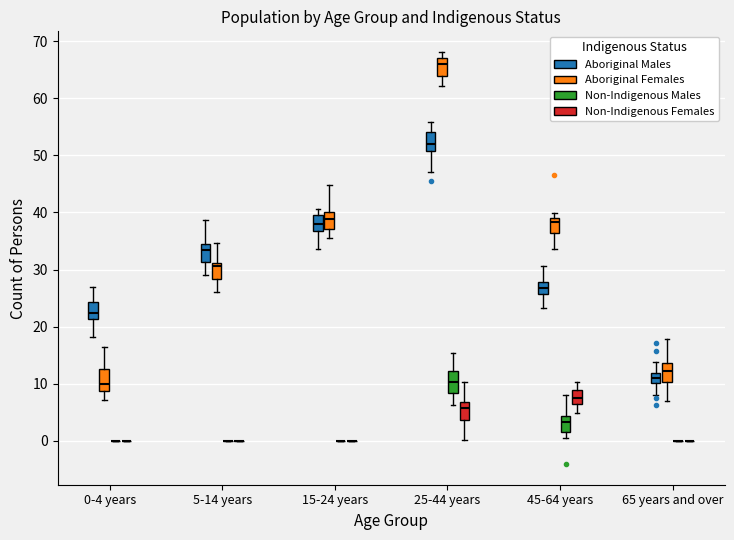

Reading left to right, read every box against the y-axis: the position of its median line, the range the box covers, and the ends of its whiskers. The values are not printed on the chart, so give them approximately, as read against the axis.

0-4 years (Aboriginal Males): median 22, box 21 to 24, whiskers 18 to 27
0-4 years (Aboriginal Females): median 10, box 9 to 13, whiskers 7 to 16
0-4 years (Non-Indigenous Males): box collapsed to a line at 0, whiskers 0 to 0
0-4 years (Non-Indigenous Females): box collapsed to a line at 0, whiskers 0 to 0
5-14 years (Aboriginal Males): median 33, box 31 to 34, whiskers 29 to 39
5-14 years (Aboriginal Females): median 31 (just below the box's upper edge), box 28 to 31, whiskers 26 to 35
5-14 years (Non-Indigenous Males): box collapsed to a line at 0, whiskers 0 to 0
5-14 years (Non-Indigenous Females): box collapsed to a line at 0, whiskers 0 to 0
15-24 years (Aboriginal Males): median 38, box 37 to 40, whiskers 34 to 41
15-24 years (Aboriginal Females): median 39, box 37 to 40, whiskers 36 to 45
15-24 years (Non-Indigenous Males): box collapsed to a line at 0, whiskers 0 to 0
15-24 years (Non-Indigenous Females): box collapsed to a line at 0, whiskers 0 to 0
25-44 years (Aboriginal Males): median 52, box 51 to 54, whiskers 47 to 56
25-44 years (Aboriginal Females): median 66, box 64 to 67, whiskers 62 to 68
25-44 years (Non-Indigenous Males): median 10, box 8 to 12, whiskers 6 to 15
25-44 years (Non-Indigenous Females): median 6, box 4 to 7, whiskers 0 to 10
45-64 years (Aboriginal Males): median 27, box 26 to 28, whiskers 23 to 31
45-64 years (Aboriginal Females): median 38, box 36 to 39, whiskers 34 to 40
45-64 years (Non-Indigenous Males): median 3, box 2 to 4, whiskers 0 to 8
45-64 years (Non-Indigenous Females): median 8, box 6 to 9, whiskers 5 to 10
65 years and over (Aboriginal Males): median 11, box 10 to 12, whiskers 8 to 14
65 years and over (Aboriginal Females): median 12, box 10 to 14, whiskers 7 to 18
65 years and over (Non-Indigenous Males): box collapsed to a line at 0, whiskers 0 to 0
65 years and over (Non-Indigenous Females): box collapsed to a line at 0, whiskers 0 to 0